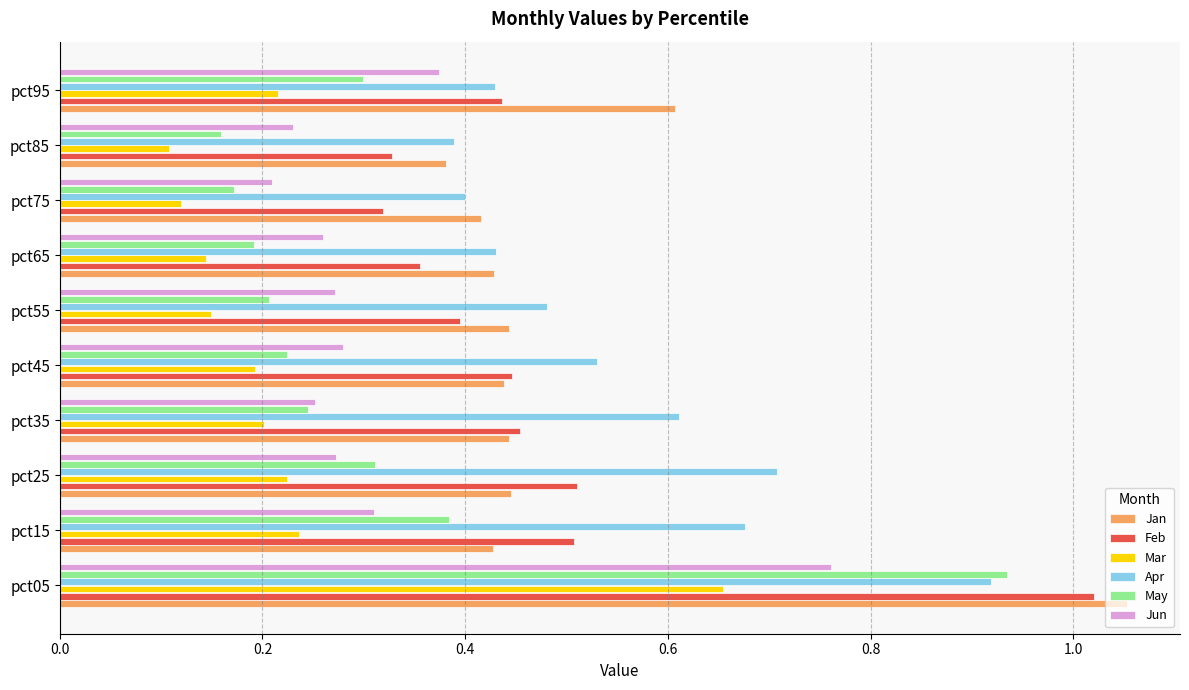

Between pct05 and pct15, which series saw the biggest shift?

Jan